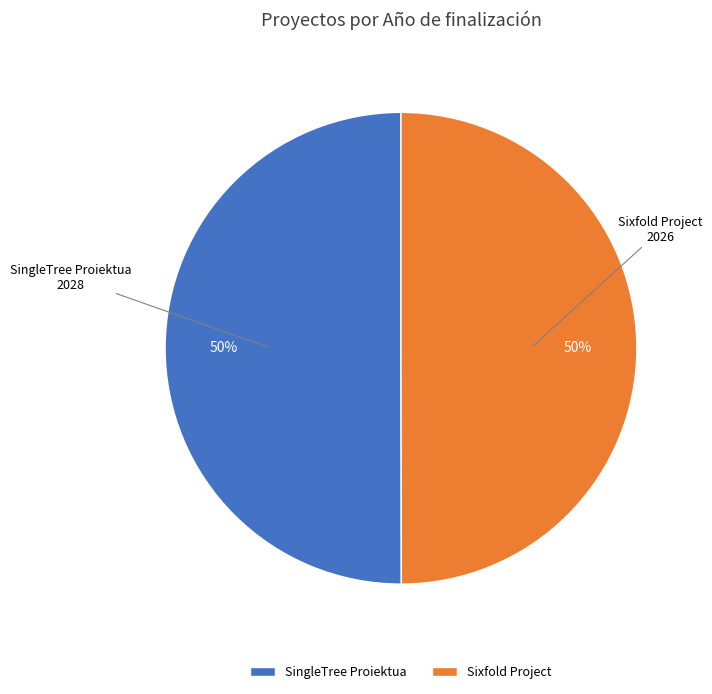

The SingleTree Proiektua slice represents 50% of the pie. True or false?

True